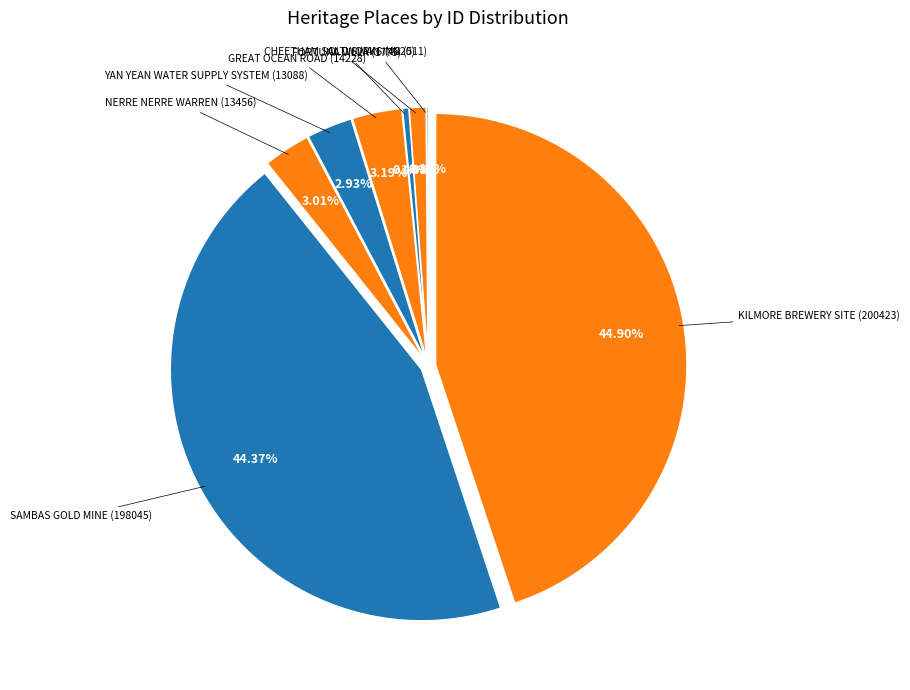

Which category has the biggest portion of the pie?

KILMORE BREWERY SITE